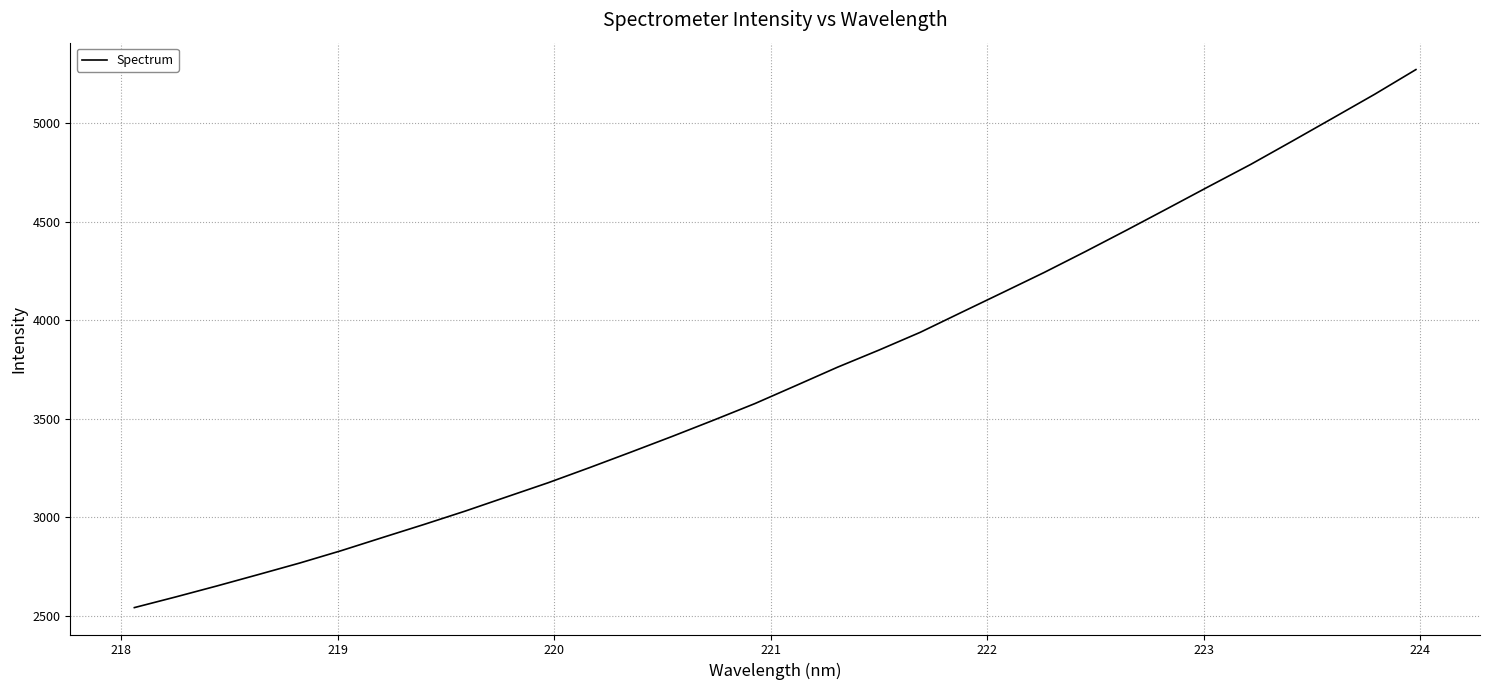

What is the minimum value shown in the chart?

2542.9